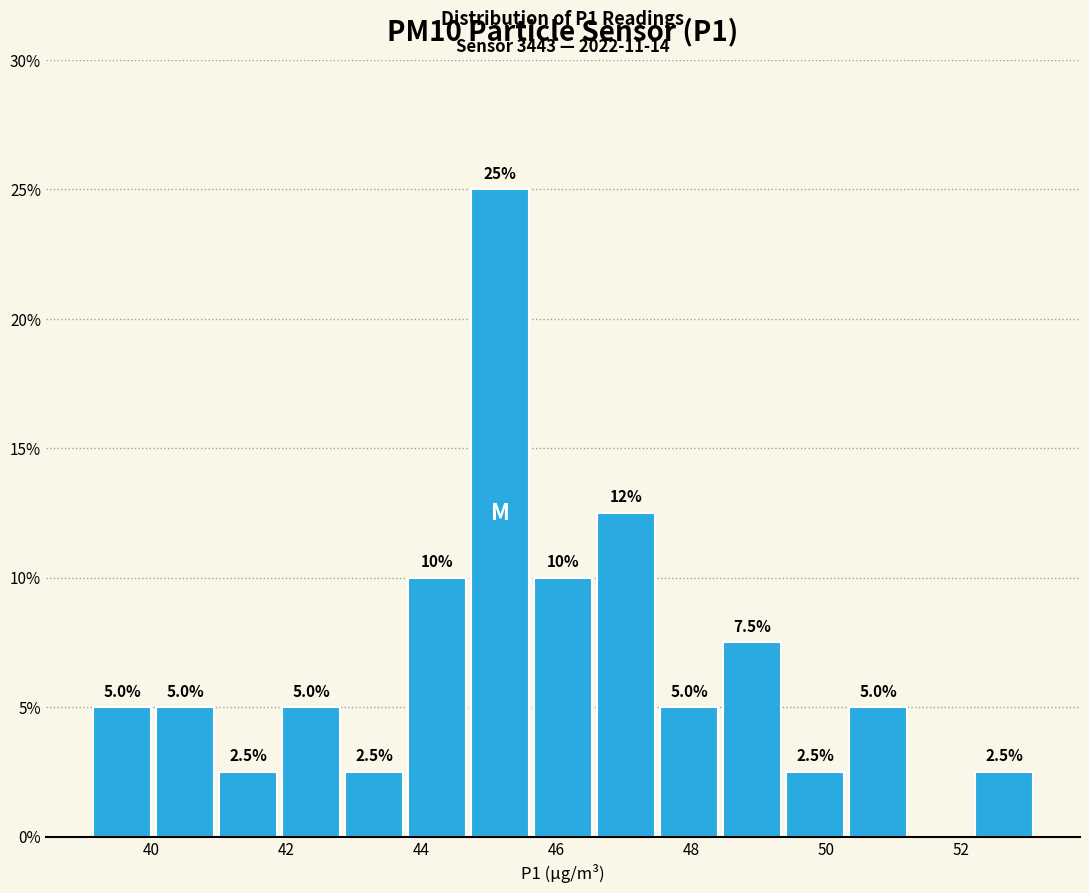

Over which range of the x-axis is the bar tallest?

44.8 to 45.6